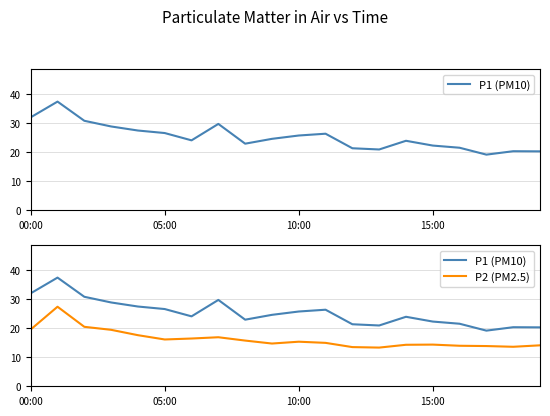

Reading left to right, transcribe all the data shown in this chart.

P1 (PM10): 32.1	37.5	30.9	28.9	27.5	26.6	24.1	29.8	23.0	24.6	25.8	26.4	21.4	21.0	24.0	22.3	21.6	19.2	20.4	20.3
P2 (PM2.5): 19.6	27.4	20.5	19.5	17.6	16.1	16.5	16.9	15.8	14.8	15.4	15.0	13.5	13.3	14.3	14.4	14.0	13.9	13.6	14.1